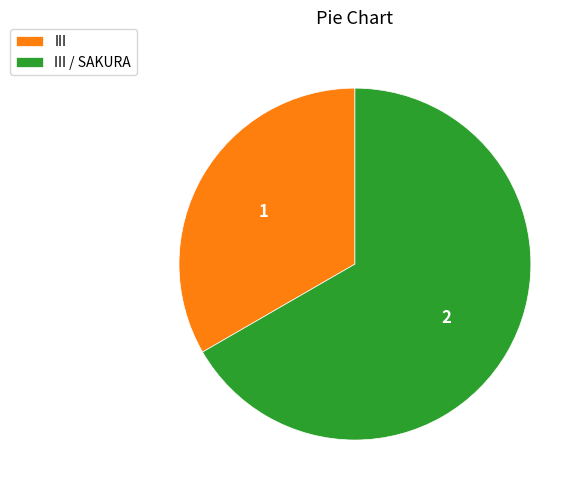

Which slice is the smallest?

III